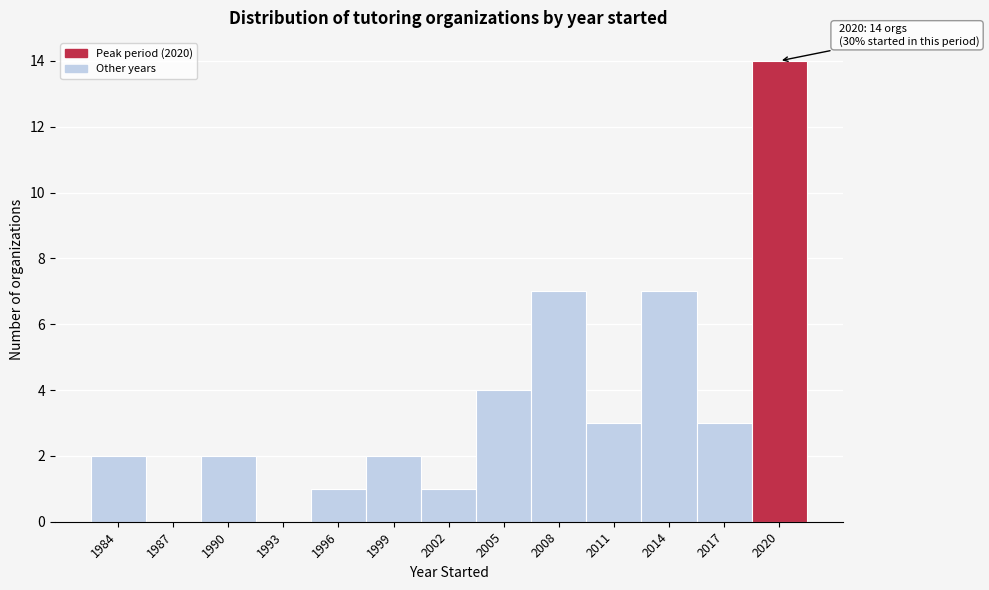

Reading left to right, what are all the values shown in this chart?

1984=2	1987=0	1990=2	1993=0	1996=1	1999=2	2002=1	2005=4	2008=7	2011=3	2014=7	2017=3	2020=14